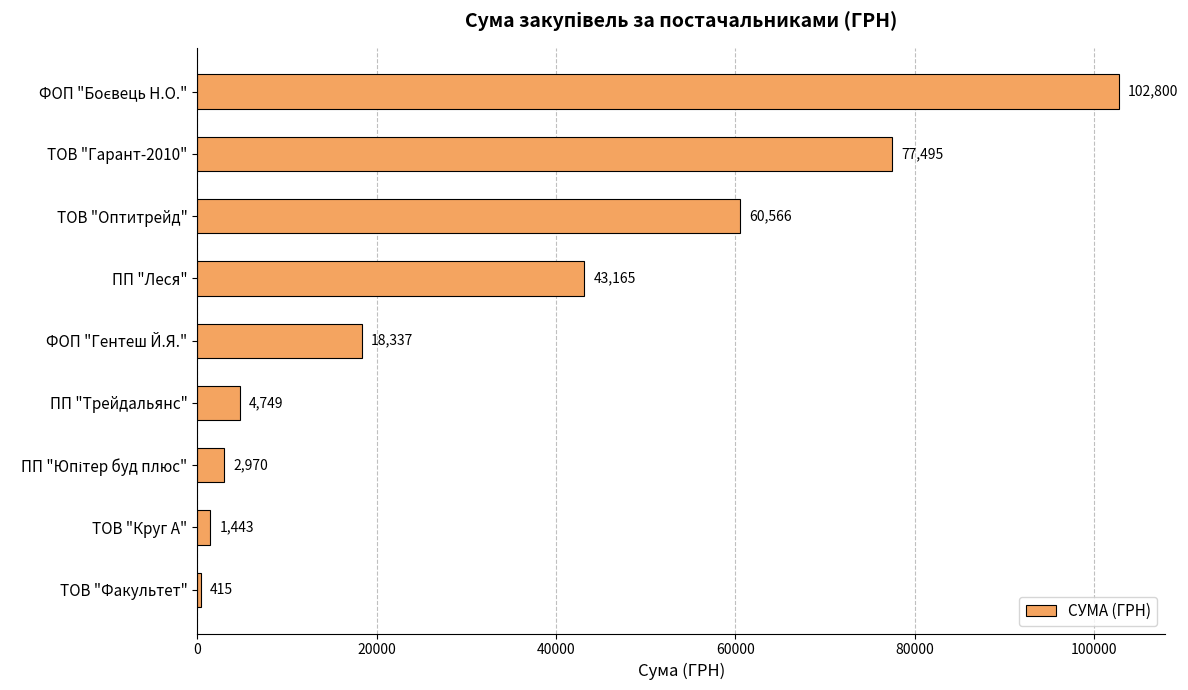

Which category has the lowest value across all series?

ТОВ "Факультет"